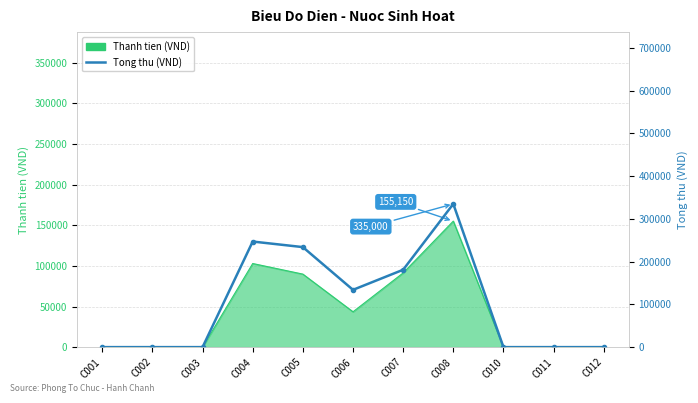

Which has a higher value, C007 or C001?

C007